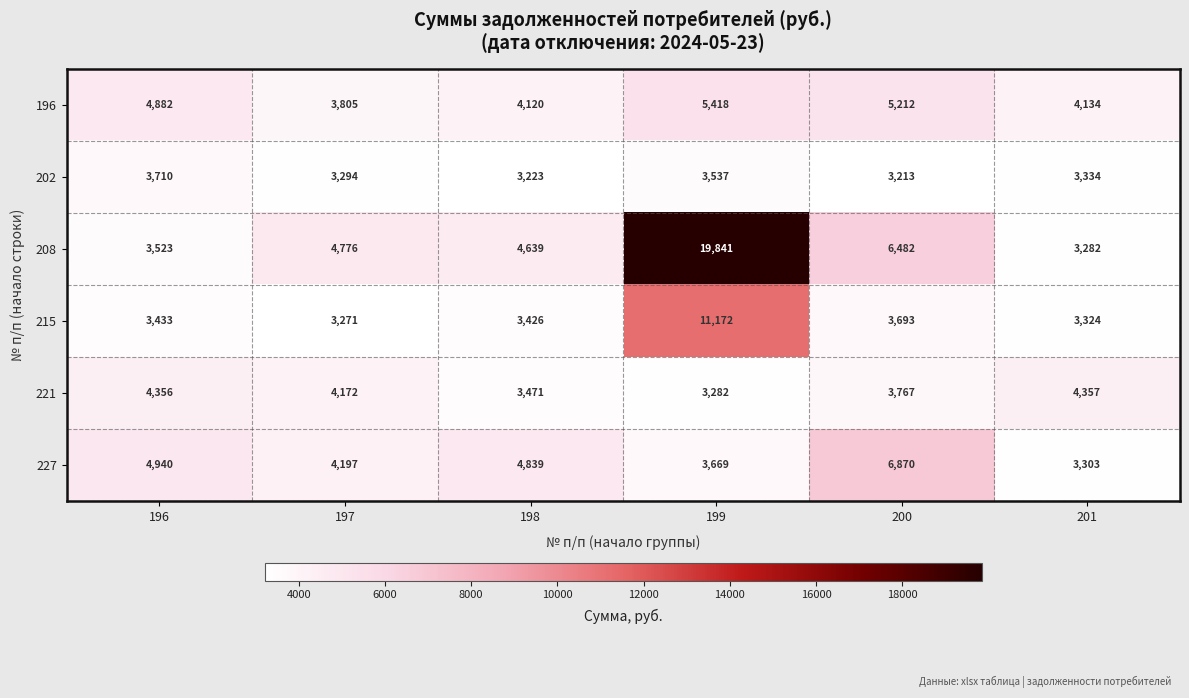

Which series changed the most between 198 and 201?

227